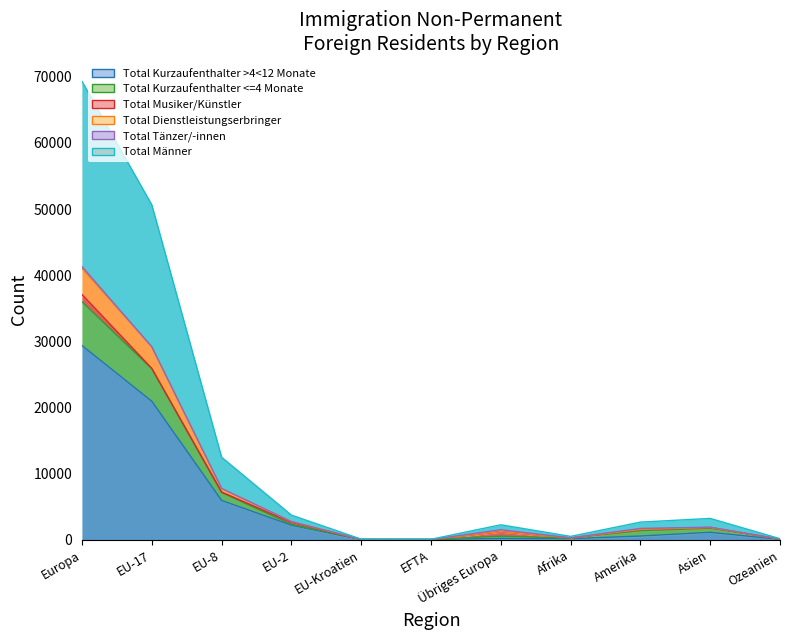

What is the label of the 11th point from the left?

Ozeanien